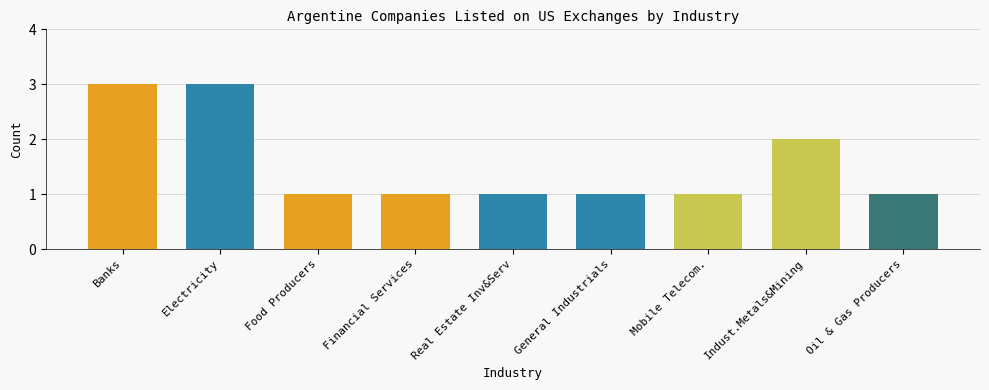

Reading left to right, list all the values displayed in this chart.

3	3	1	1	1	1	1	2	1